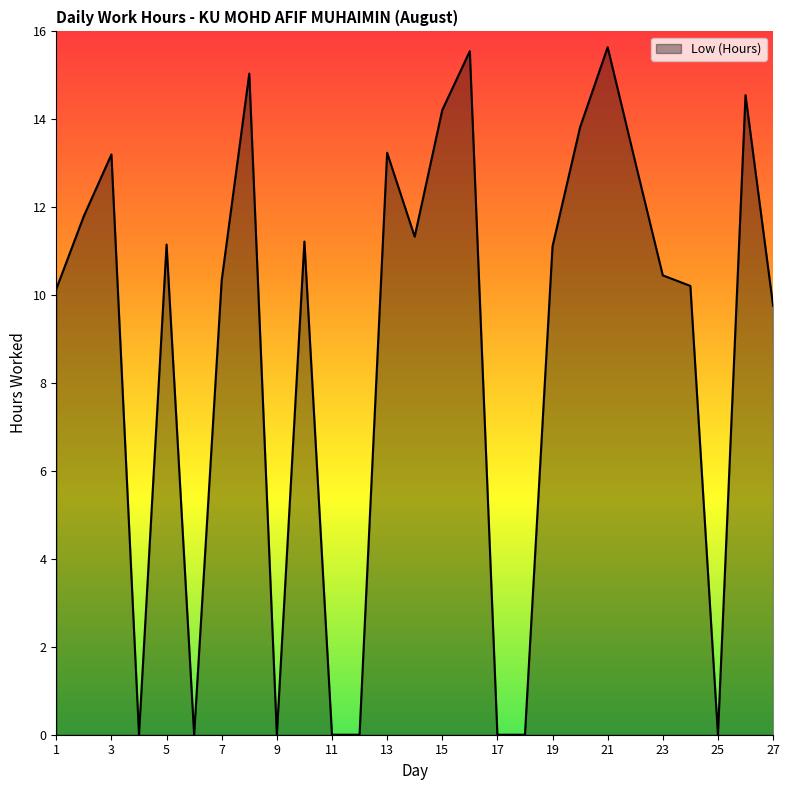

How many values exceed 11?

14